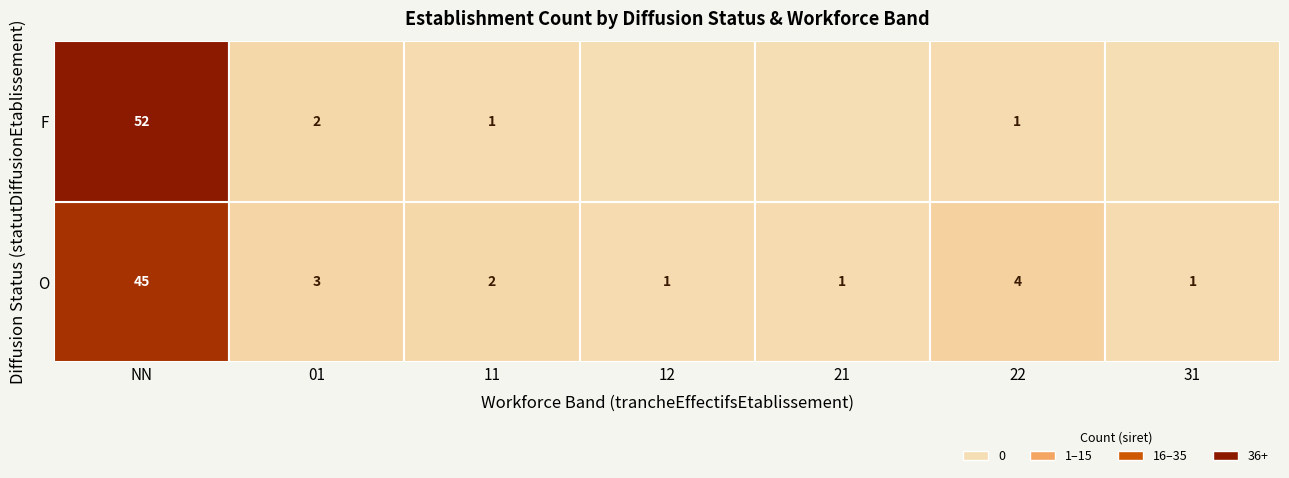

How many positive values does the F series have?

4